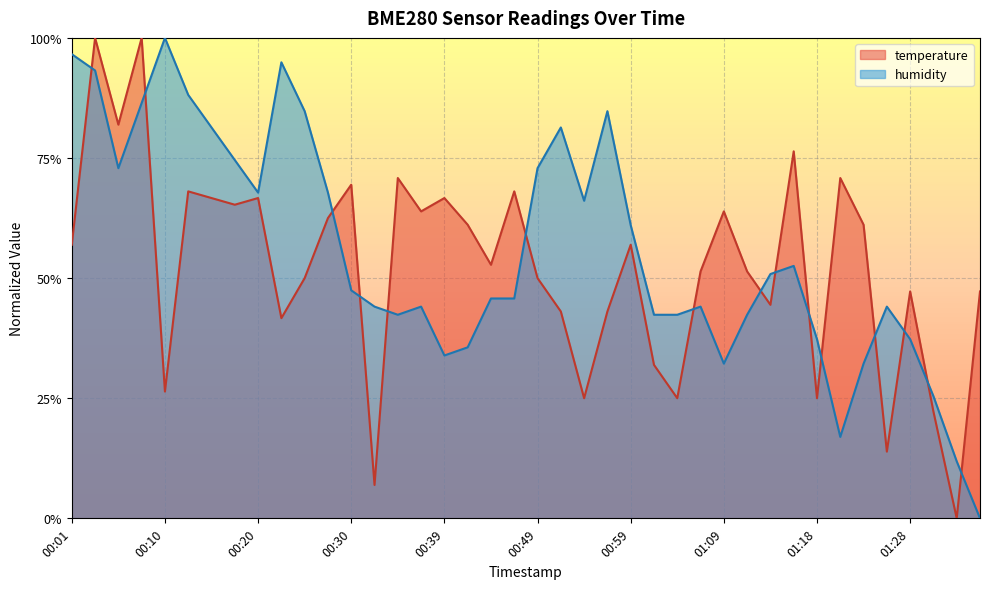

How many distinct data groups are displayed?

2